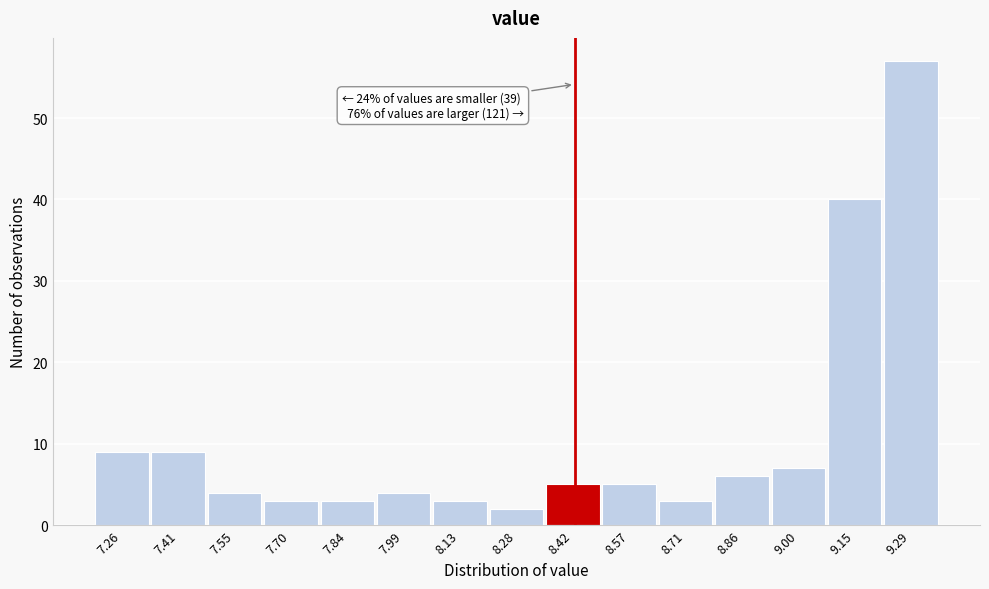

Reading left to right, extract all data points from this chart.

9	9	4	3	3	4	3	2	5	5	3	6	7	40	57